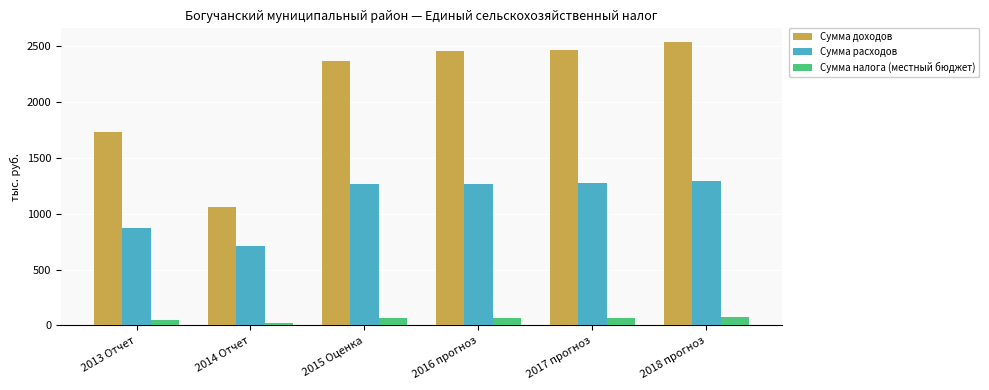

Which category has the lowest value in the Сумма доходов series?

2014 Отчет